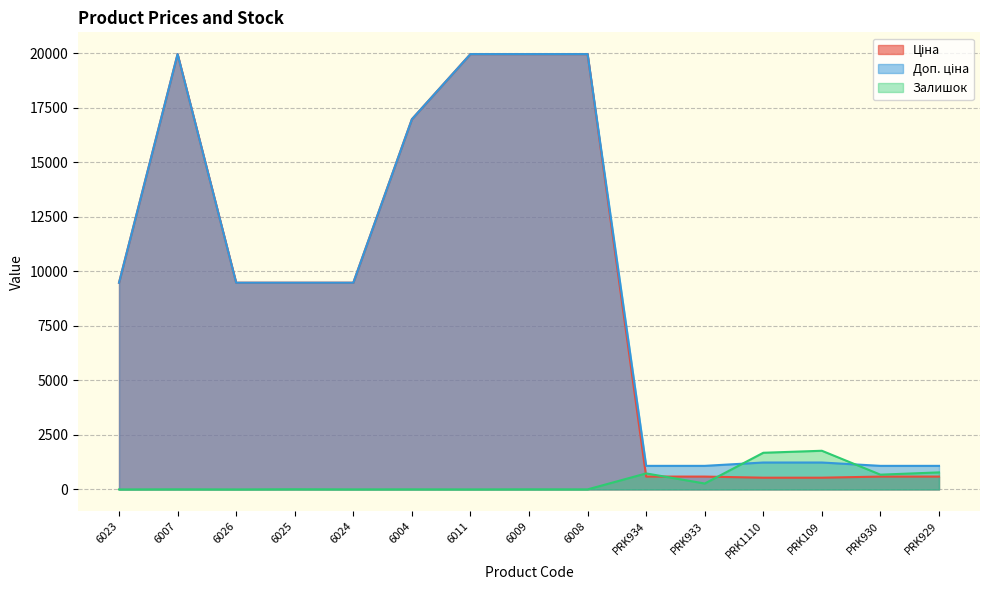

At which category does Залишок reach its first local valley?

6026